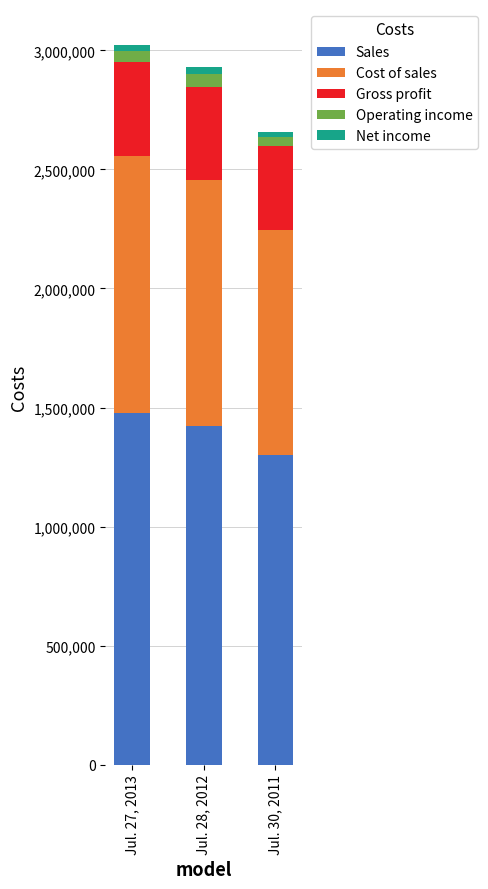

How many data points in Sales are less than 1422243?

1